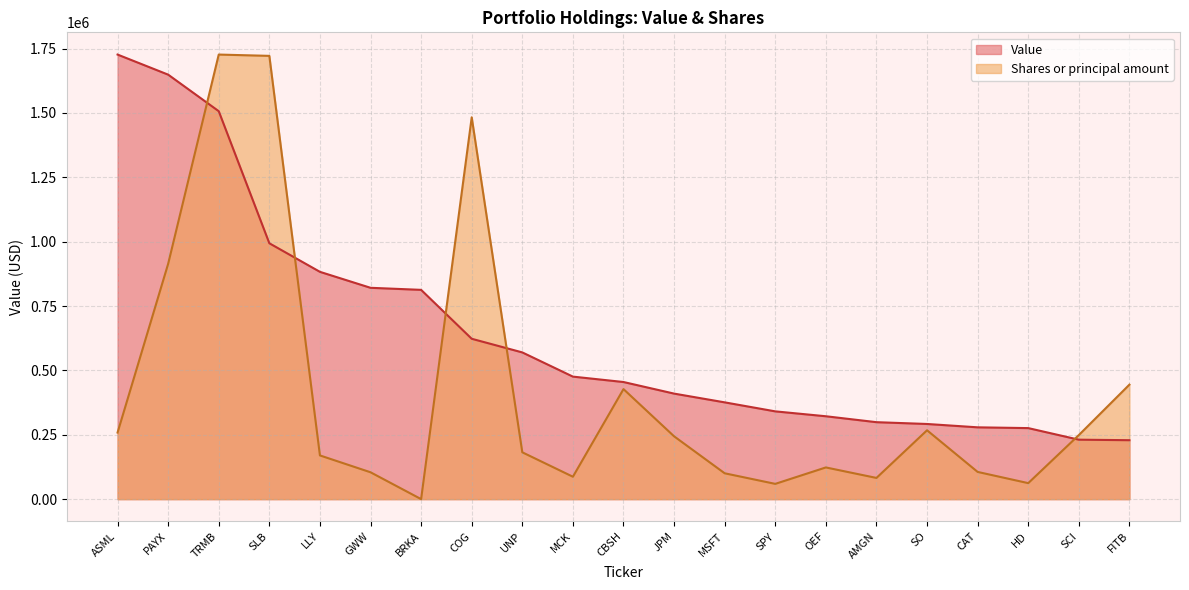

The value of Value at CAT is 476234.9. True or false?

False